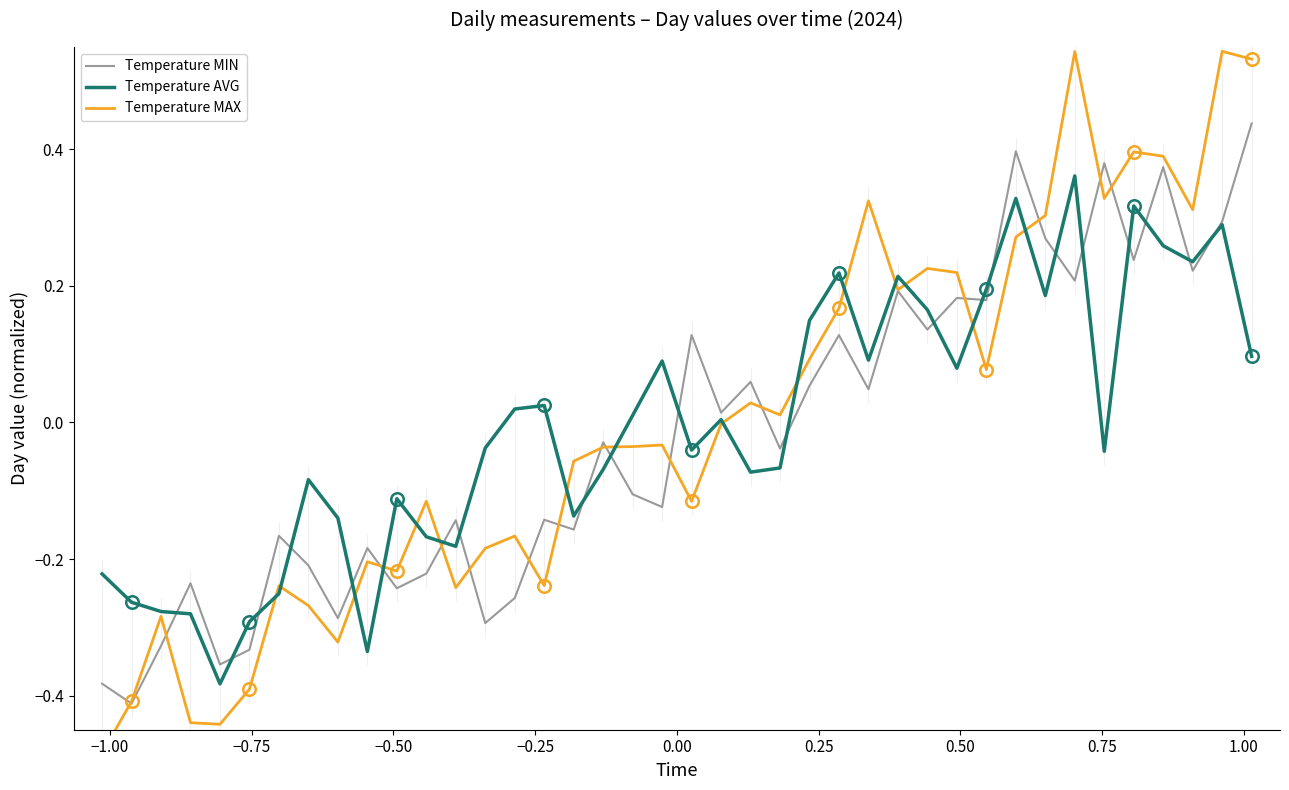

What are all the series names shown in the legend?

Temperature MIN, Temperature AVG, Temperature MAX